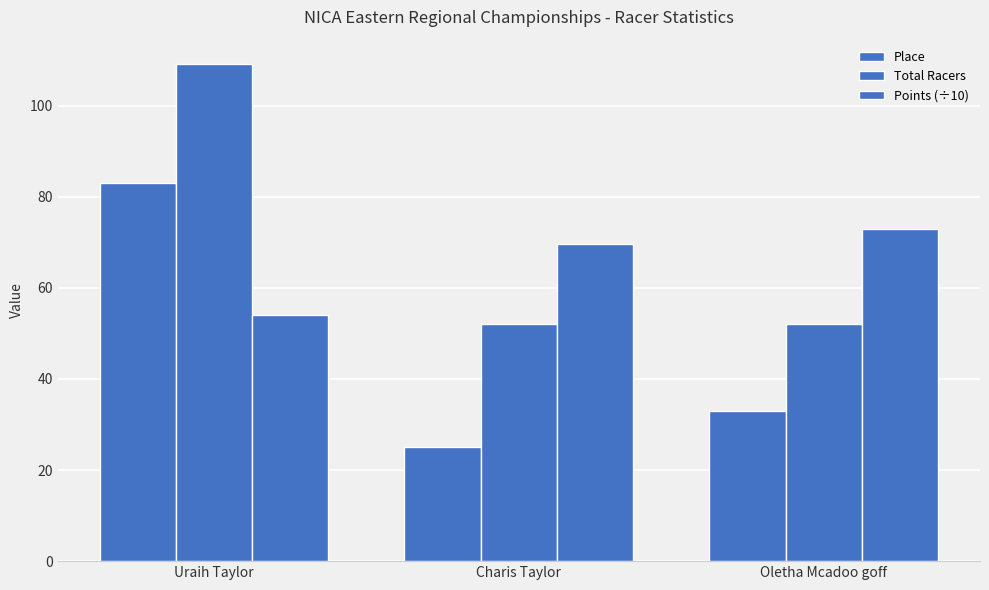

What position from the right is Oletha Mcadoo goff?

1